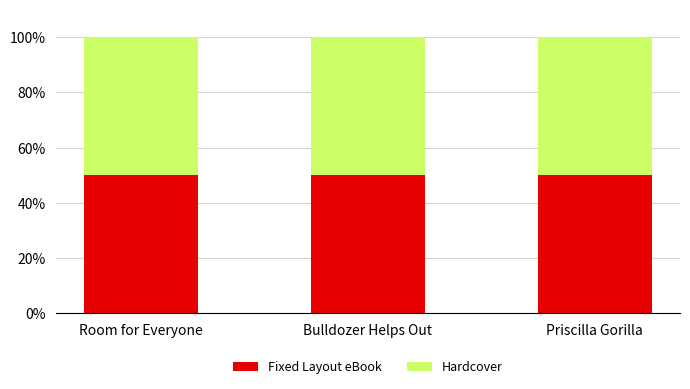

At Bulldozer Helps Out, list the series in order from smallest to largest.

Fixed Layout eBook, Hardcover